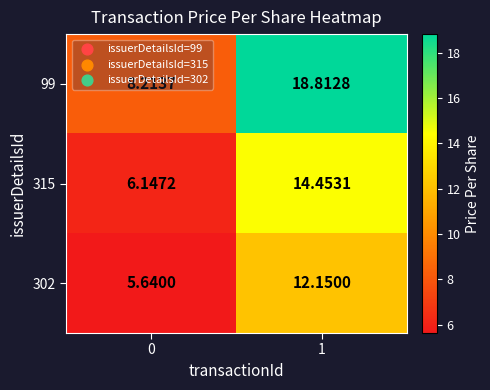

Which category has the highest value across all series?

1